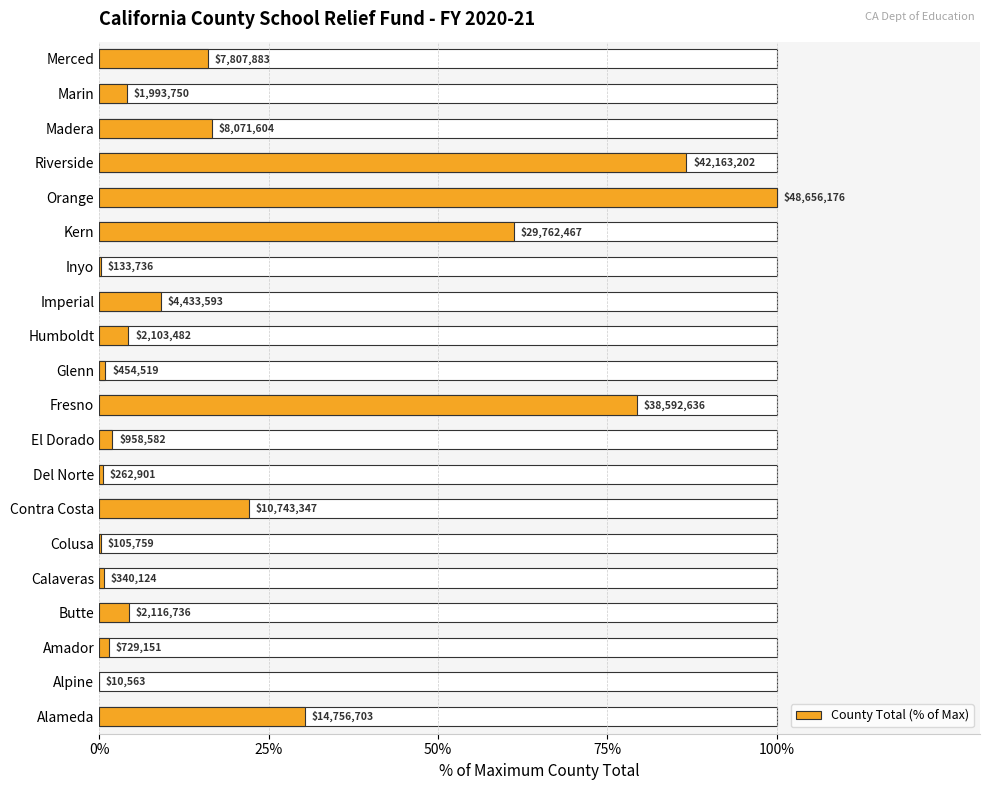

Are the bars grouped side by side (vs. stacked)?

No